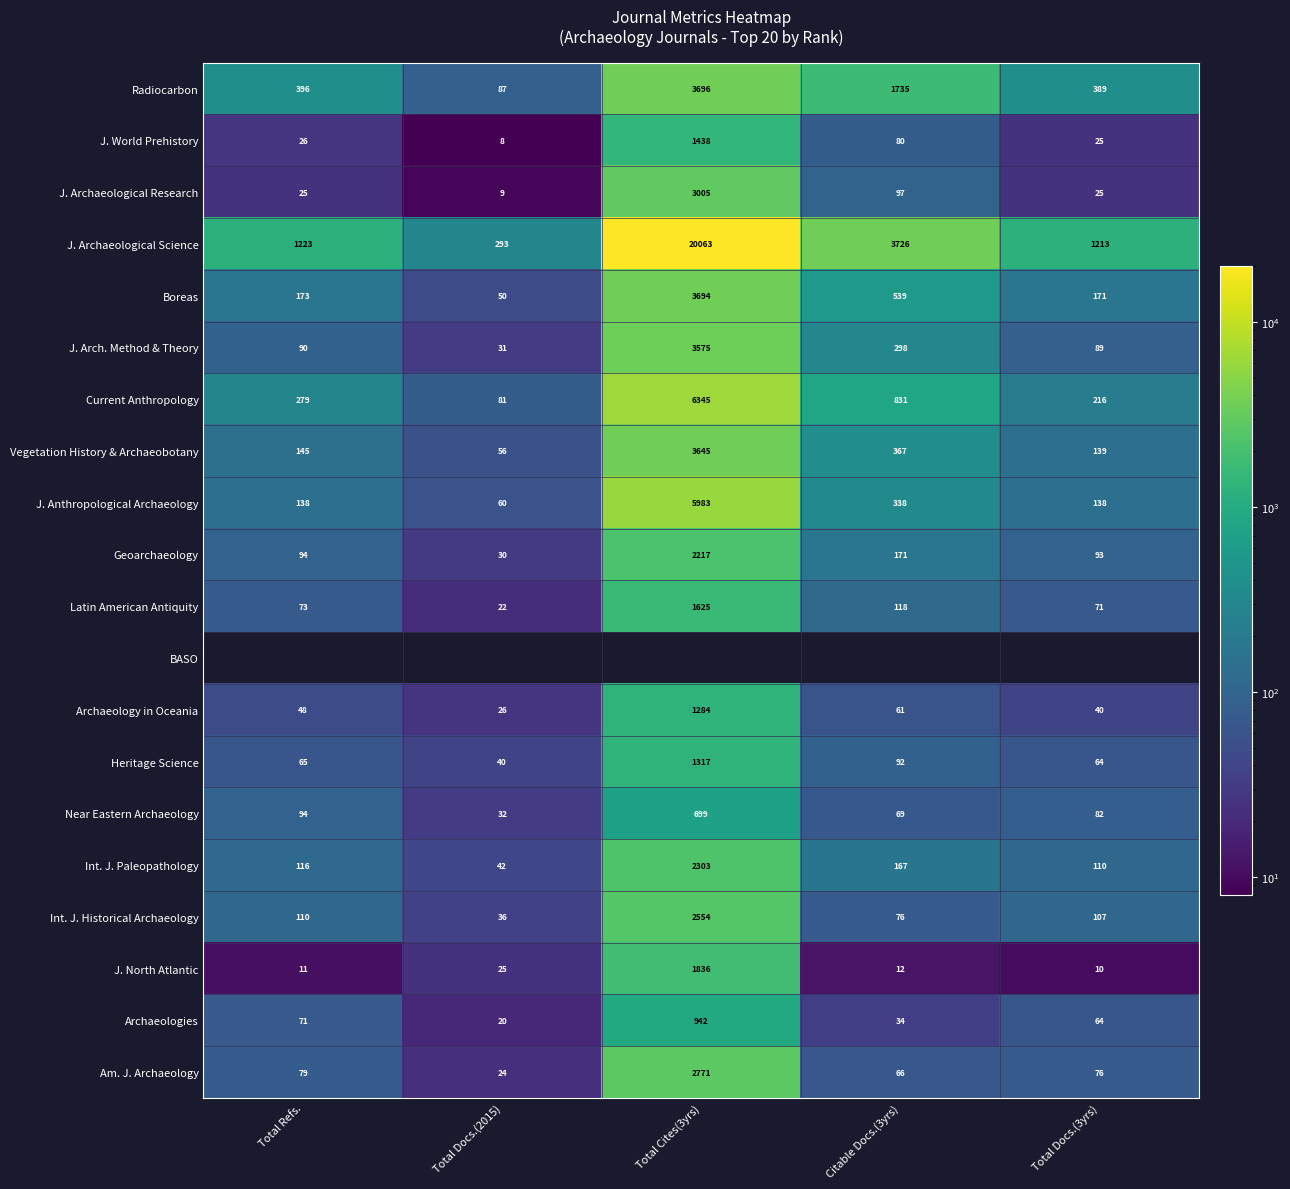

What is the minimum value for J. Archaeological Science?

293